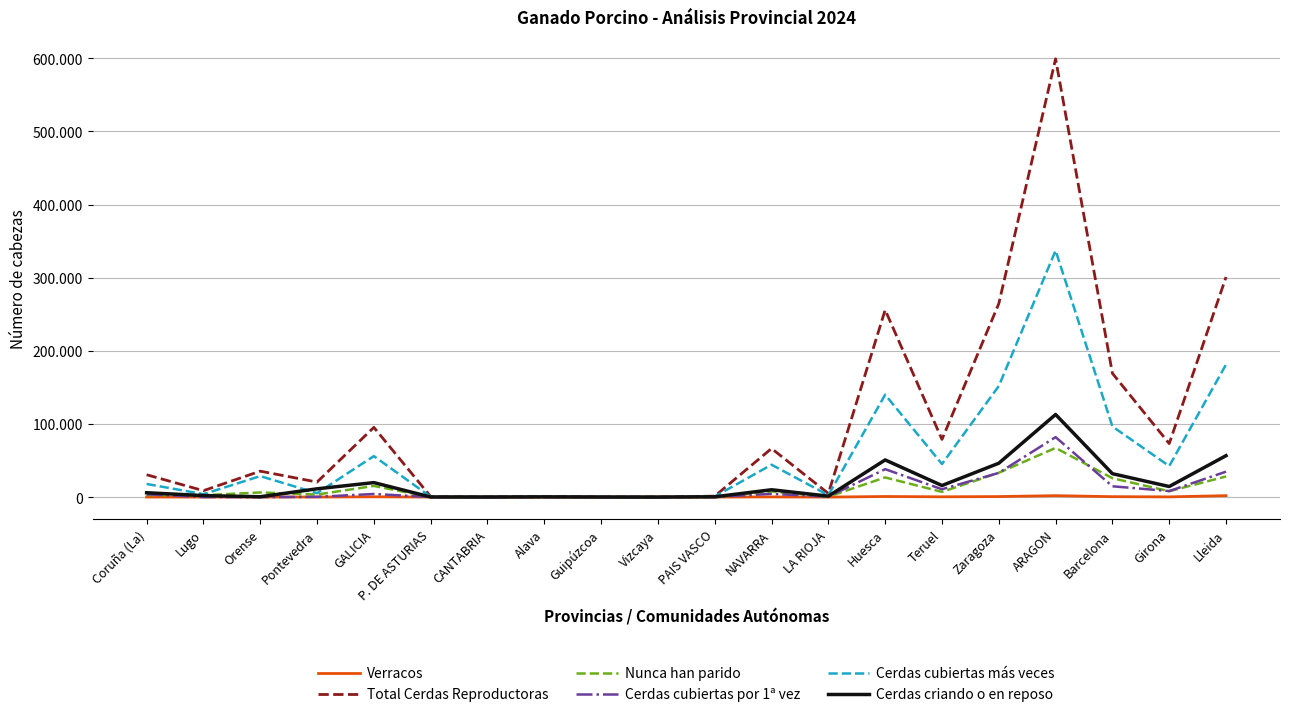

Rank the series by their maximum value, from lowest to highest.

Verracos, Nunca han parido, Cerdas cubiertas por 1ª vez, Cerdas criando o en reposo, Cerdas cubiertas más veces, Total Cerdas Reproductoras